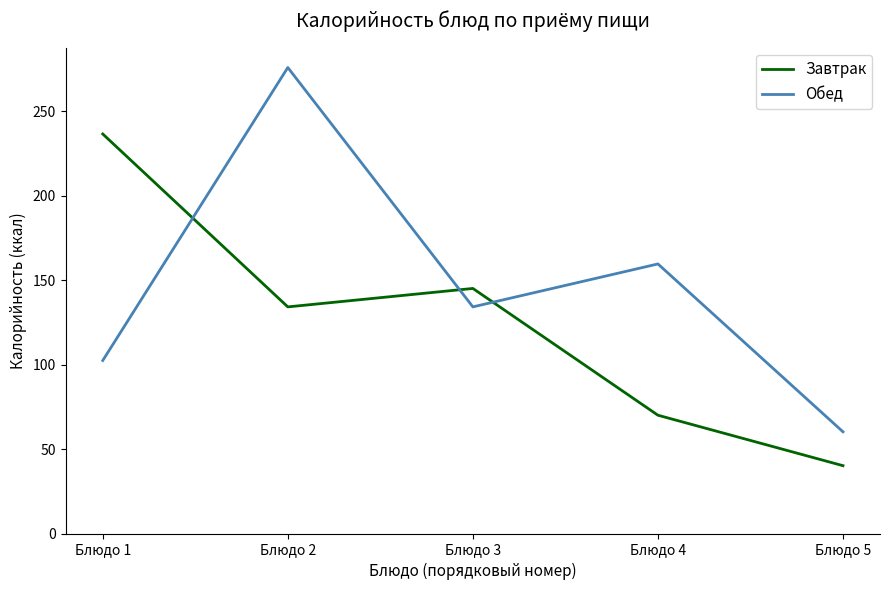

The Завтрак series shows 203.0 at Блюдо 2. True or false?

False